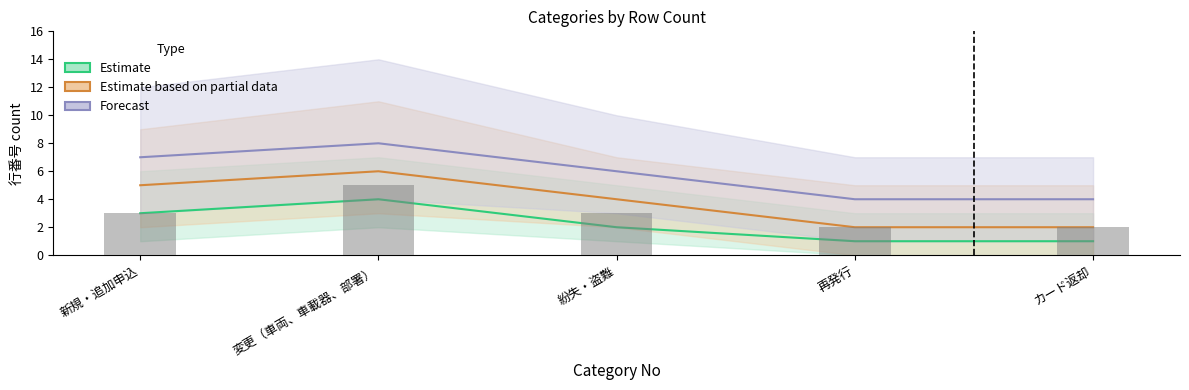

The value of Forecast at カード返却 is 4. True or false?

True